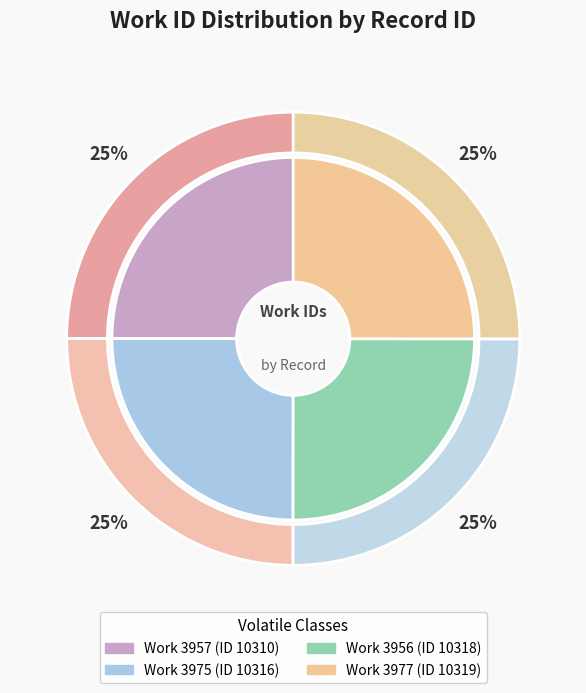

Is 3957 the majority of the pie?

No